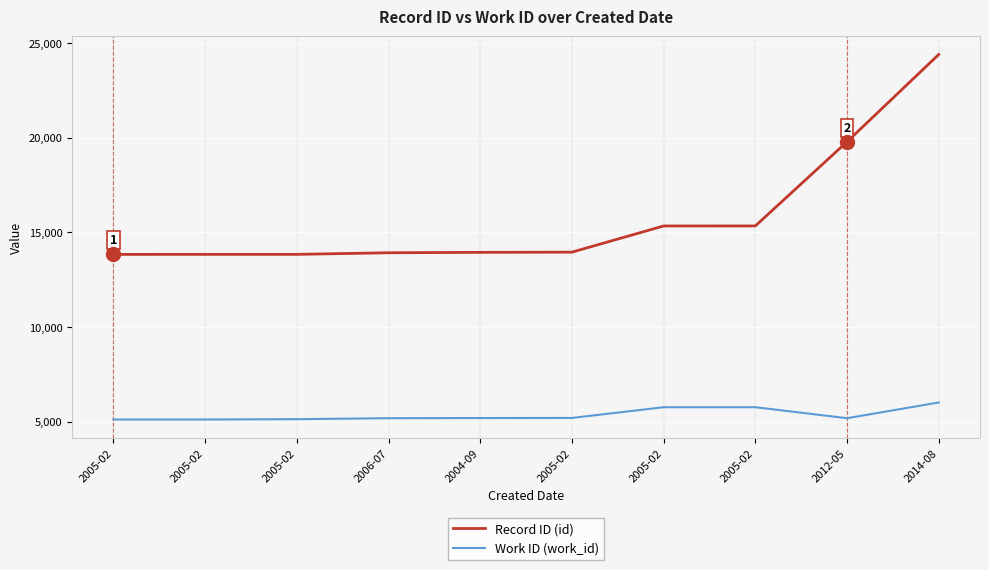

True or false: Record ID (id) has a value of 15338 at 2005-02.

True